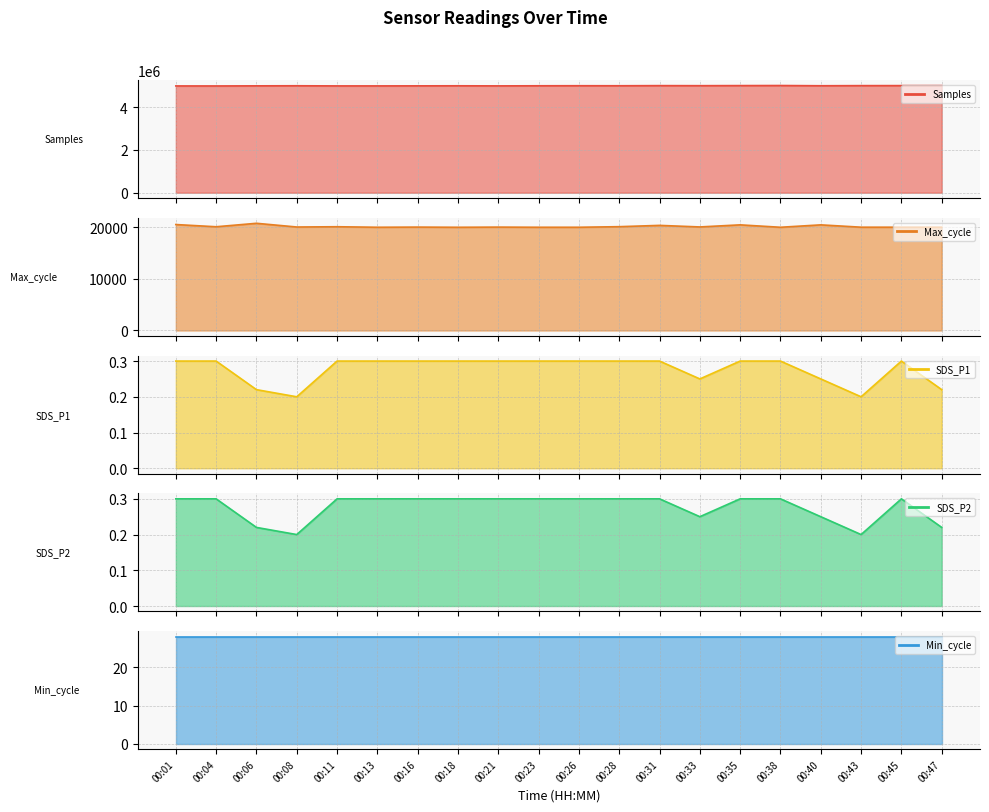

The value of SDS_P1 at 00:38 is 0.3. True or false?

True